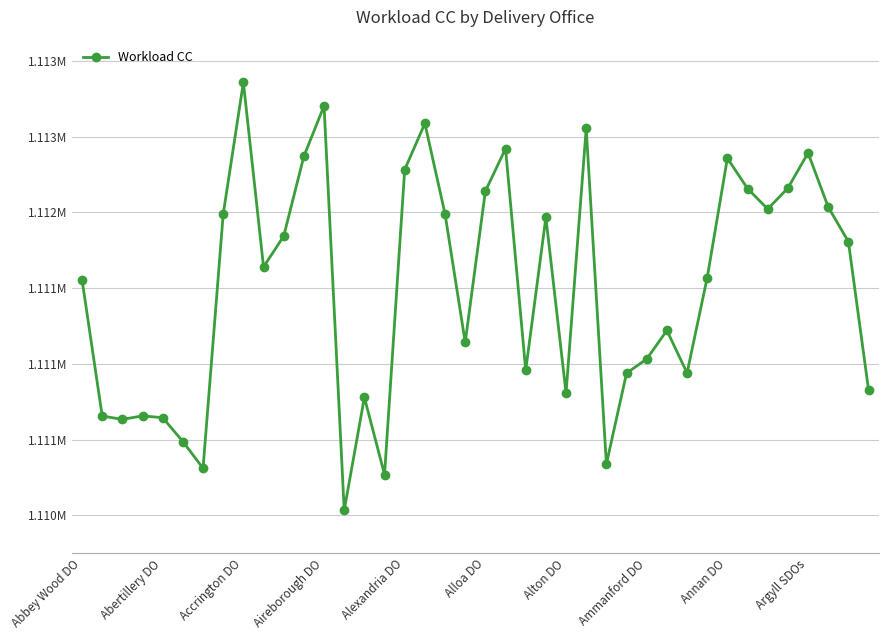

How many lines are shown in the chart?

1